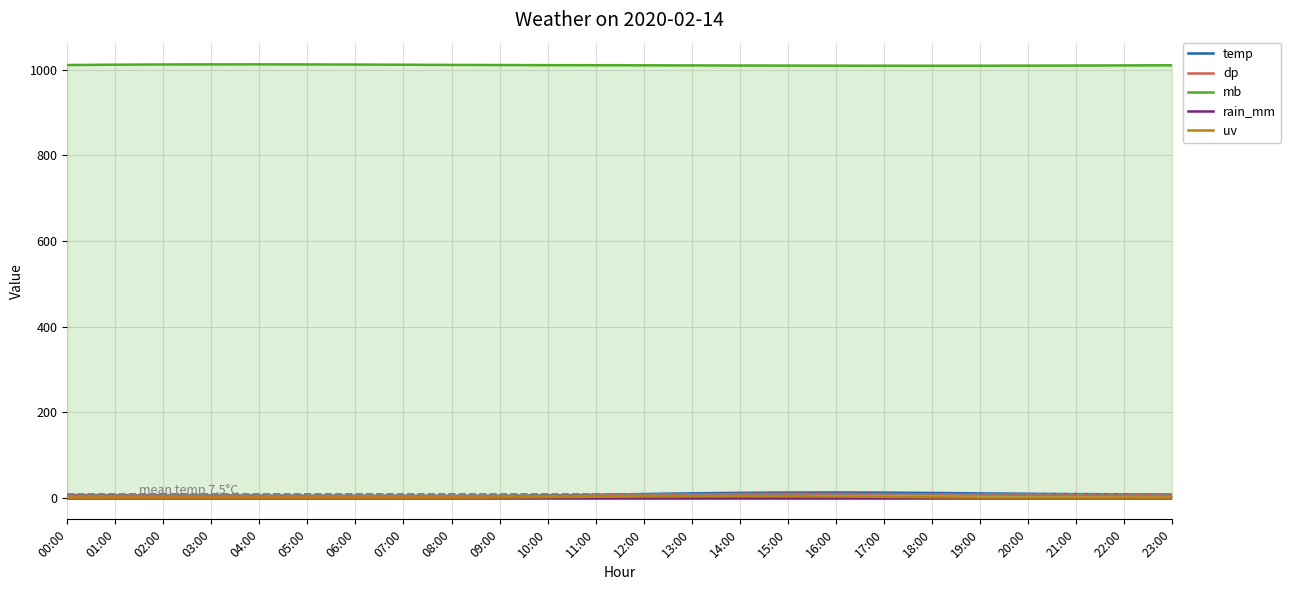

Which has a higher value, 11:00 or 17:00?

17:00